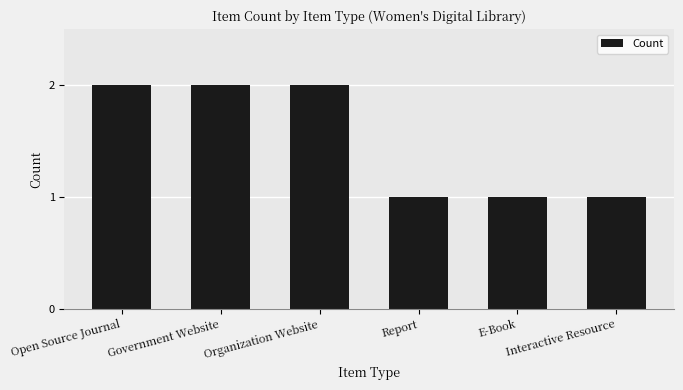

How many series are shown in this chart?

1